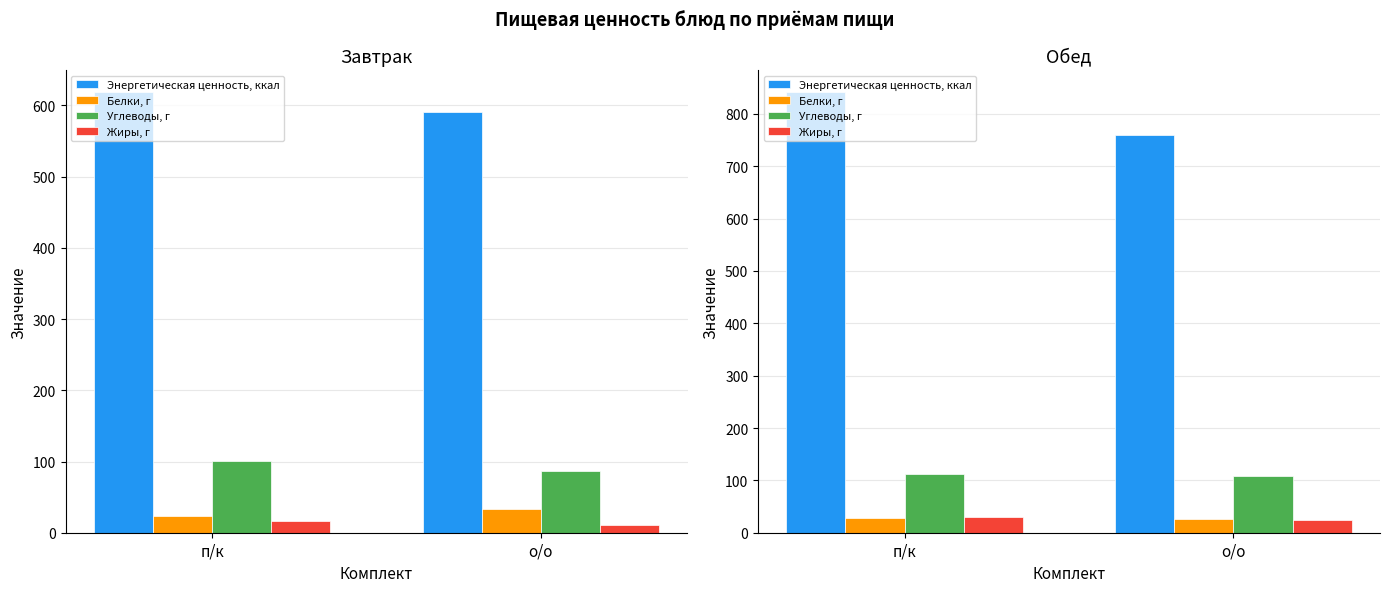

At о/о, list the series in order from largest to smallest.

Энергетическая ценность, ккал, Углеводы, г, Белки, г, Жиры, г